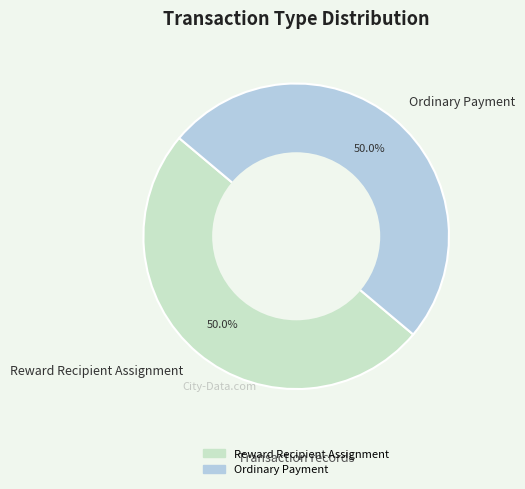

Do Reward Recipient Assignment and Ordinary Payment together represent more than half of the pie?

Yes